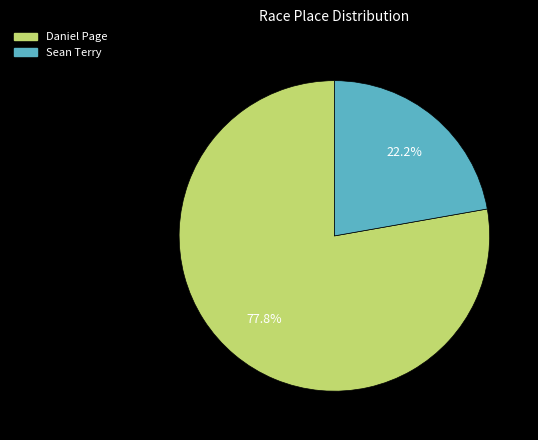

True or false: Sean Terry accounts for 22% of the total.

True